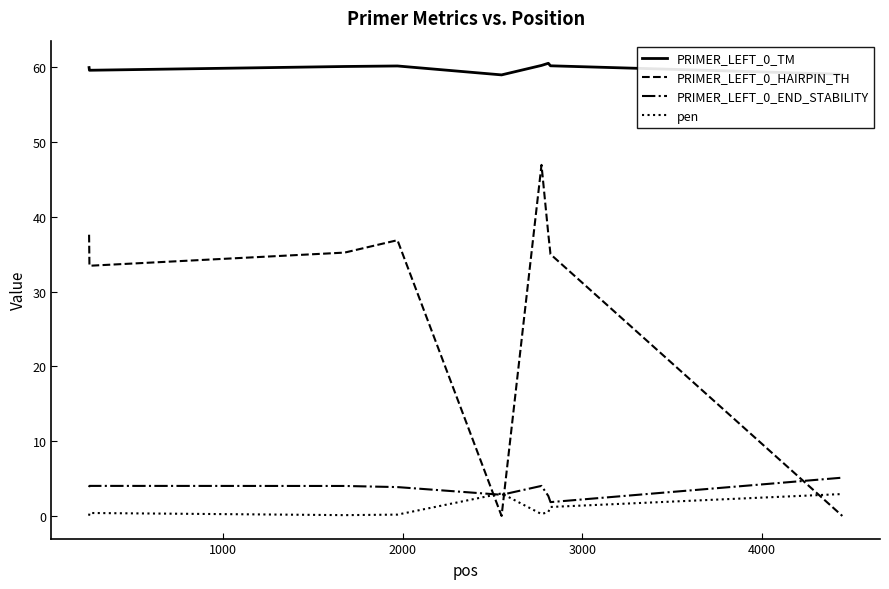

True or false: PRIMER_LEFT_0_TM and PRIMER_LEFT_0_HAIRPIN_TH cross at least once.

False